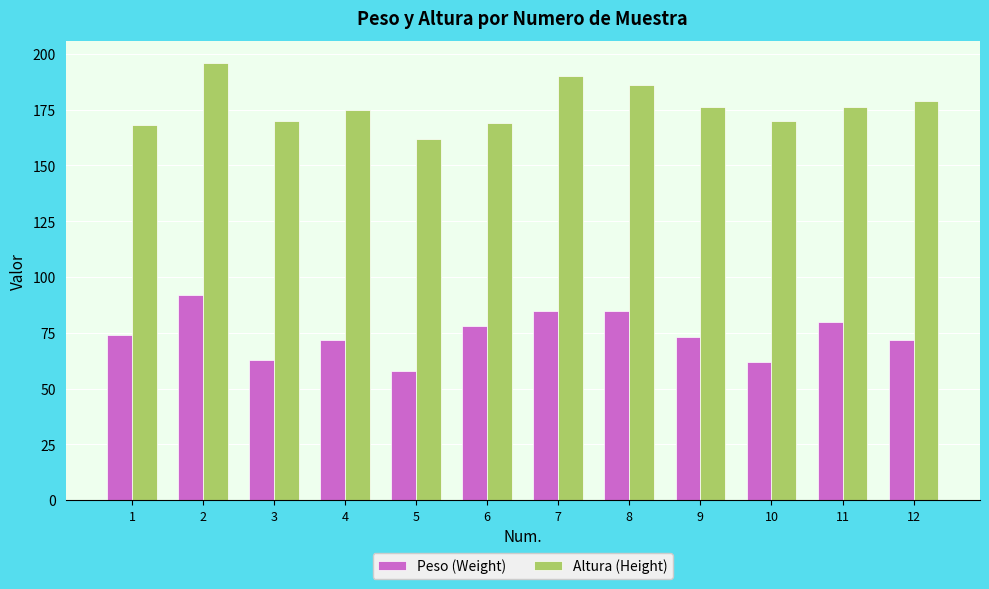

What is the difference between the maximum and second lowest values in the Peso (Weight) series?

30